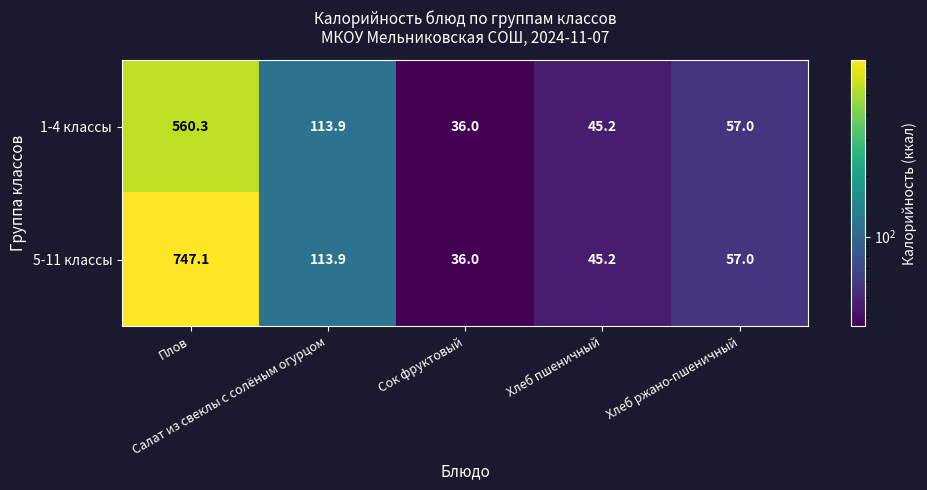

Which series has the widest spread of values?

5-11 классы